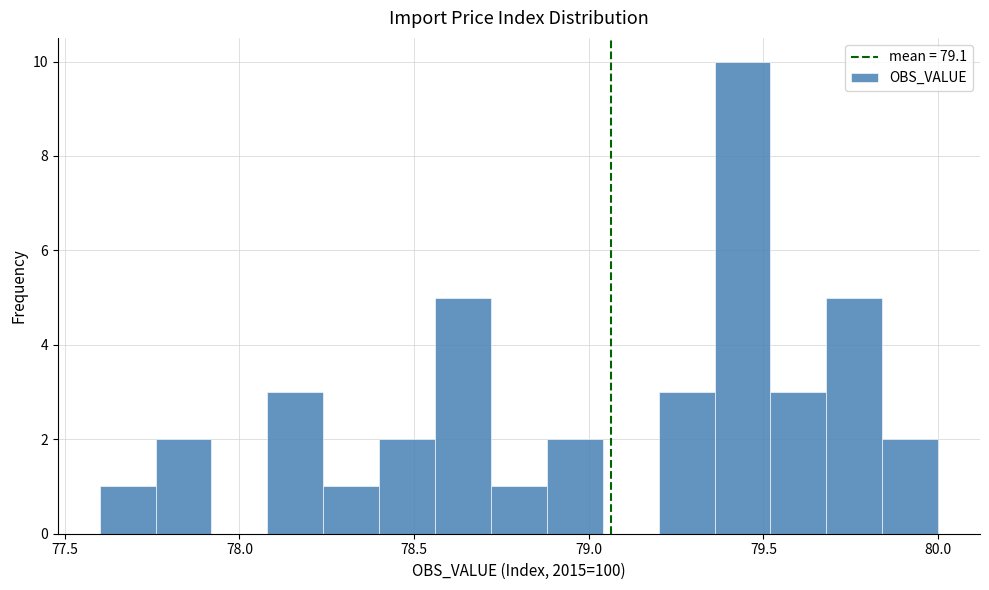

Around what value on the x-axis is the tallest bar? Give the approximate position of its centre, as read against the axis.

79.45